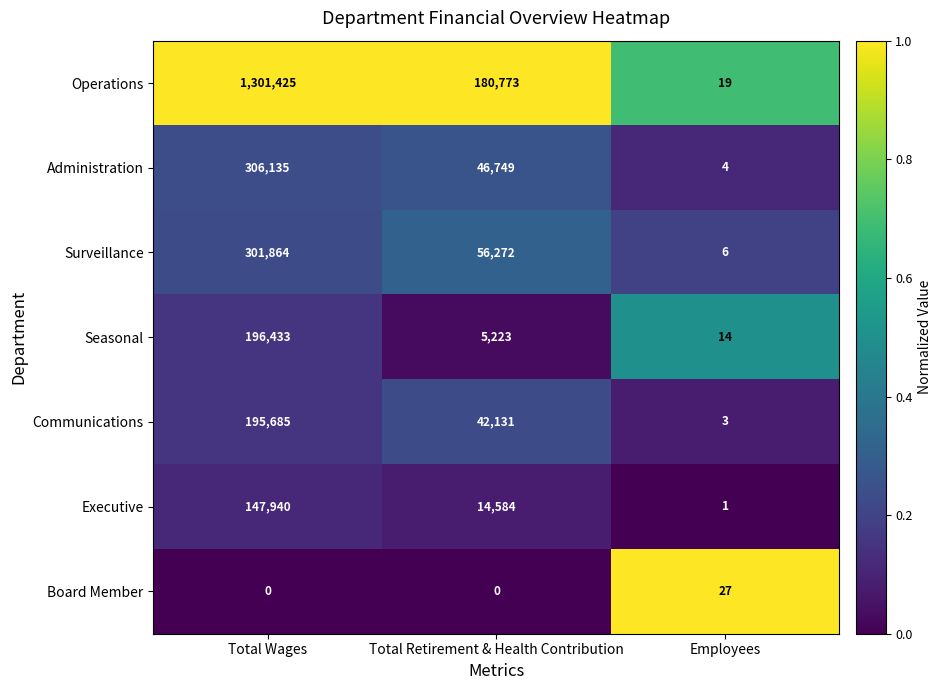

Which category has the highest value across all series?

Total Wages